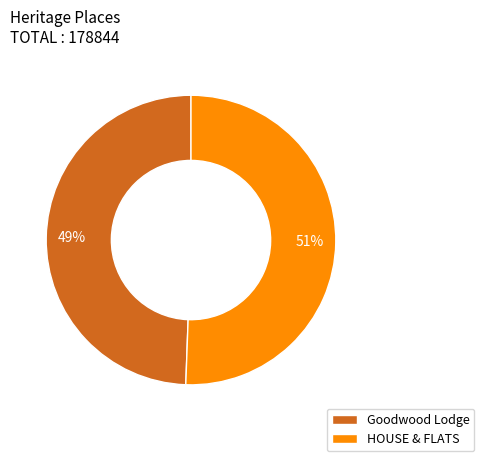

Is the sum of Goodwood Lodge and HOUSE & FLATS greater than half?

Yes